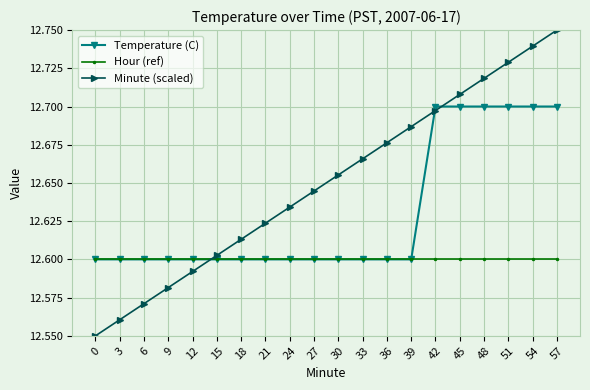

How many distinct data groups are displayed?

3